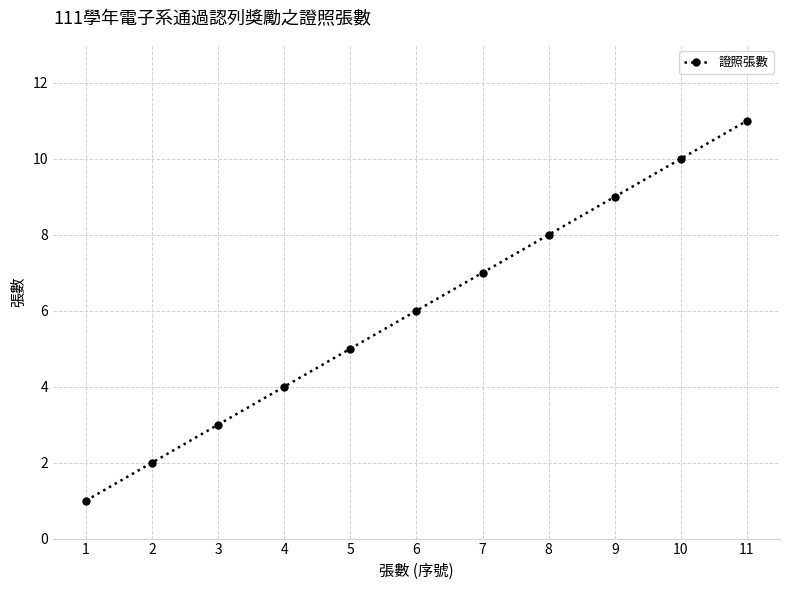

Rank the categories by value from highest to lowest.

11, 10, 9, 8, 7, 6, 5, 4, 3, 2, 1